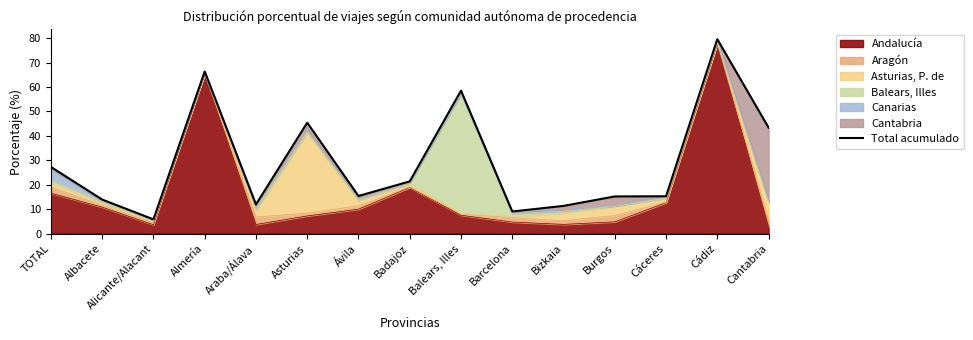

How many lines are shown in the chart?

1